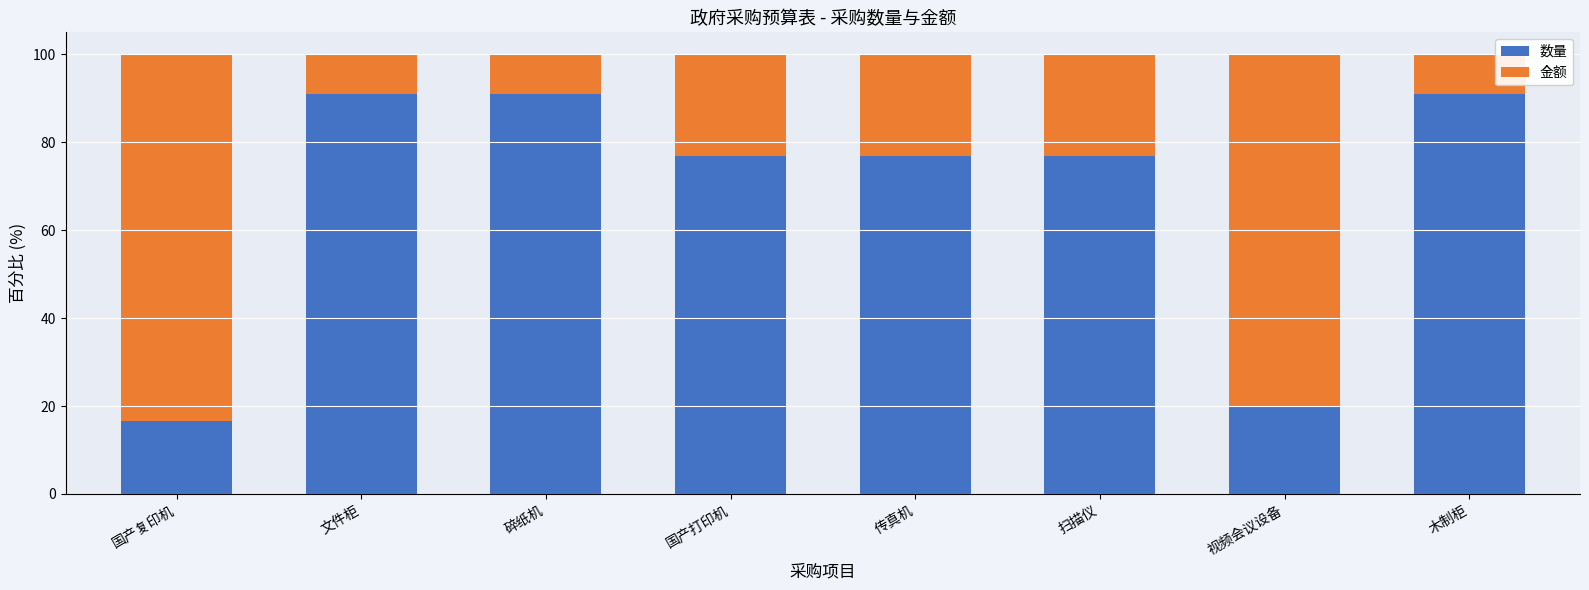

True or false: 数量 has a value of 76.9 at 国产打印机.

True